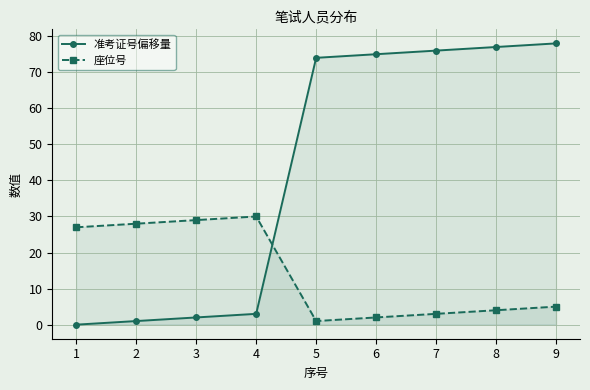

How many values in 准考证号偏移量 are above zero?

8